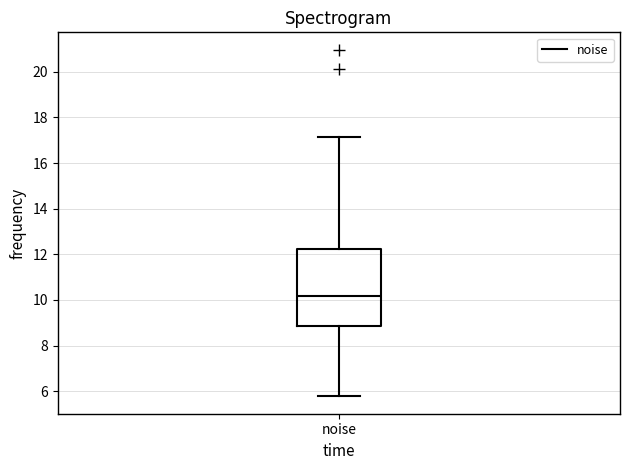

Transcribe this box plot: give where the median line is, the range the box spans, and where the two whiskers end, as read against the y-axis. The values are not printed on the chart, so give them approximately, as read against the axis.

median 10.2, box 8.8 to 12.2, whiskers 5.8 to 17.2